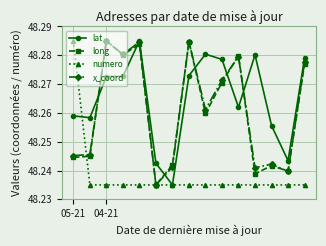

What are all the series names shown in the legend?

lat, long, numero, x_coord